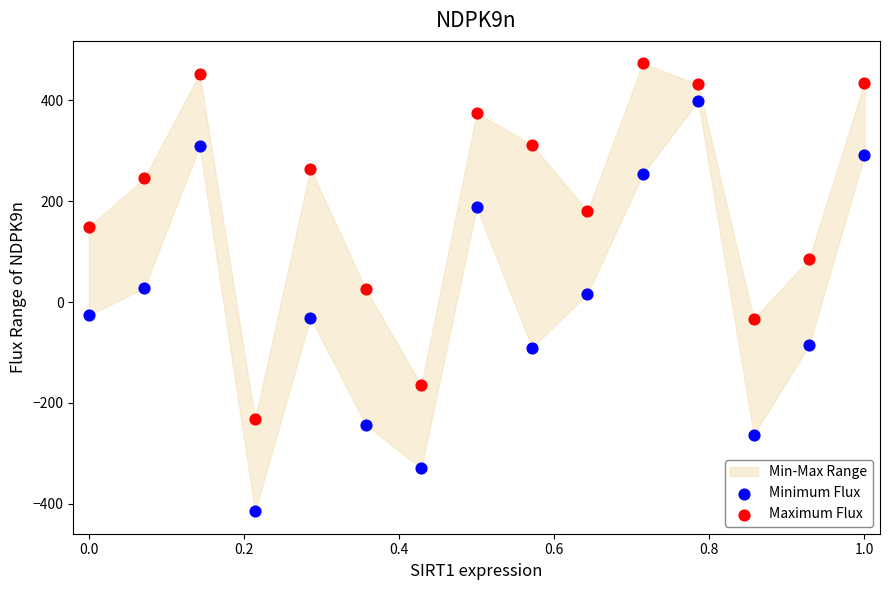

Across all data points, what is the range of X values (max minus min)?

1.0